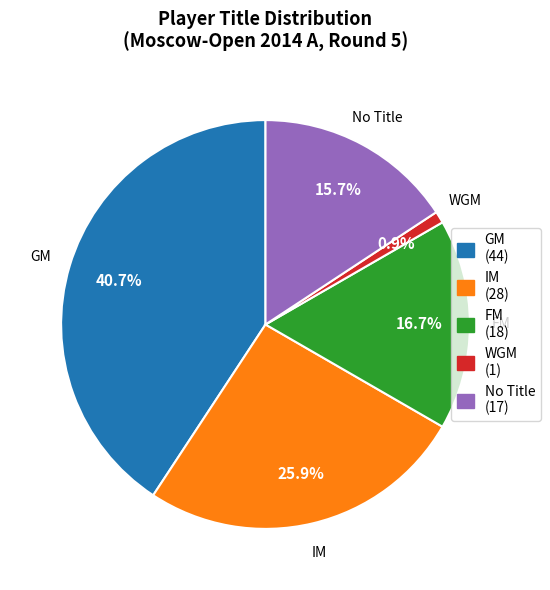

Is there a majority slice in this chart?

No